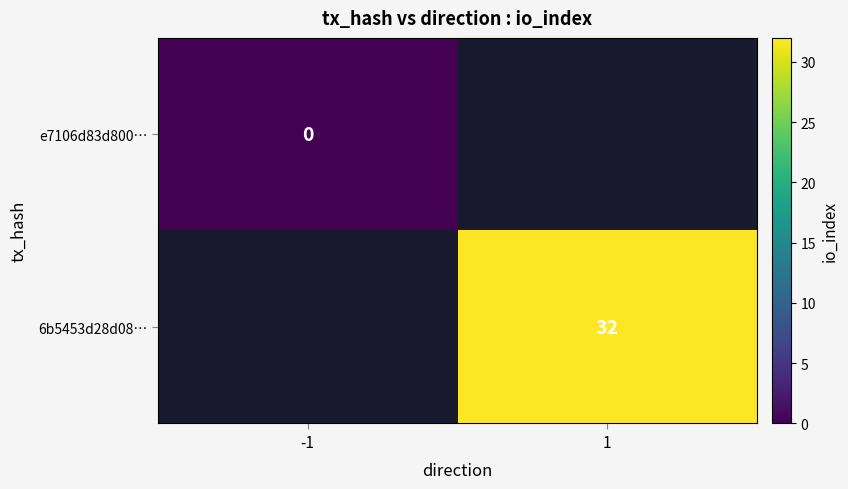

Is it true that 6b5453d28d08… equals 32 at 1?

True